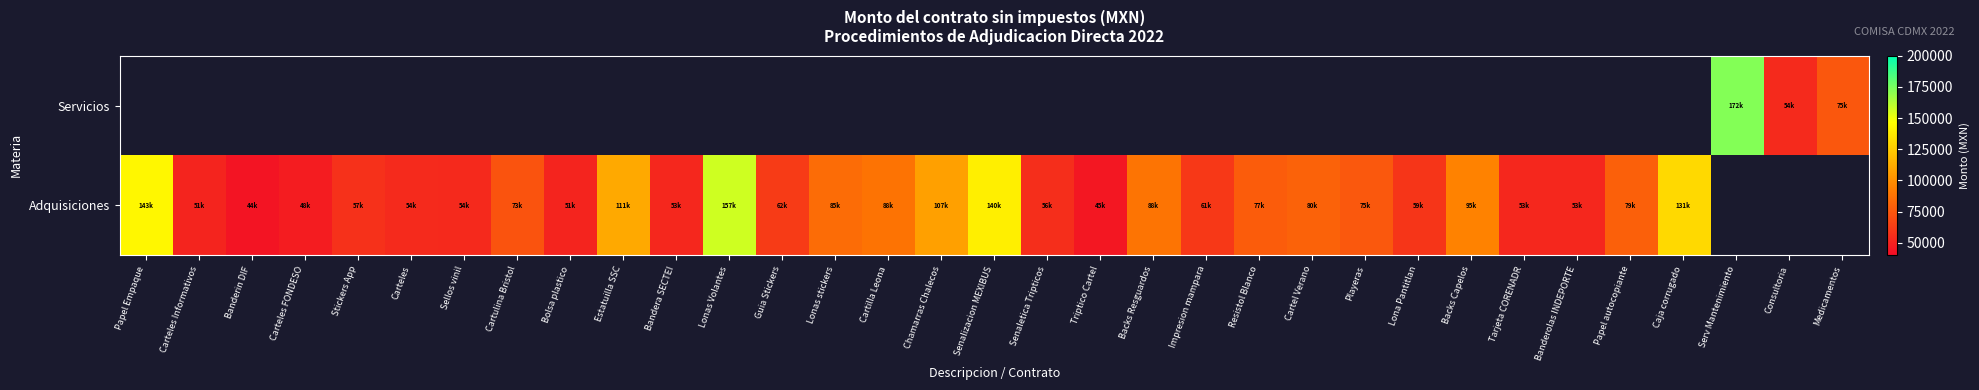

At how many categories does at least one series exceed 43994?

32